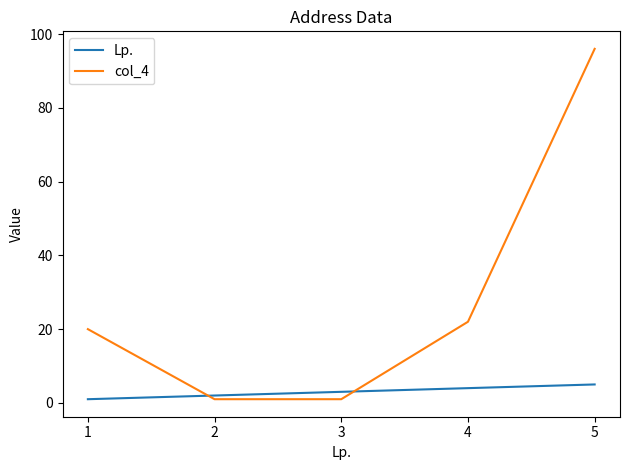

Which series has the largest range (max minus min)?

col_4